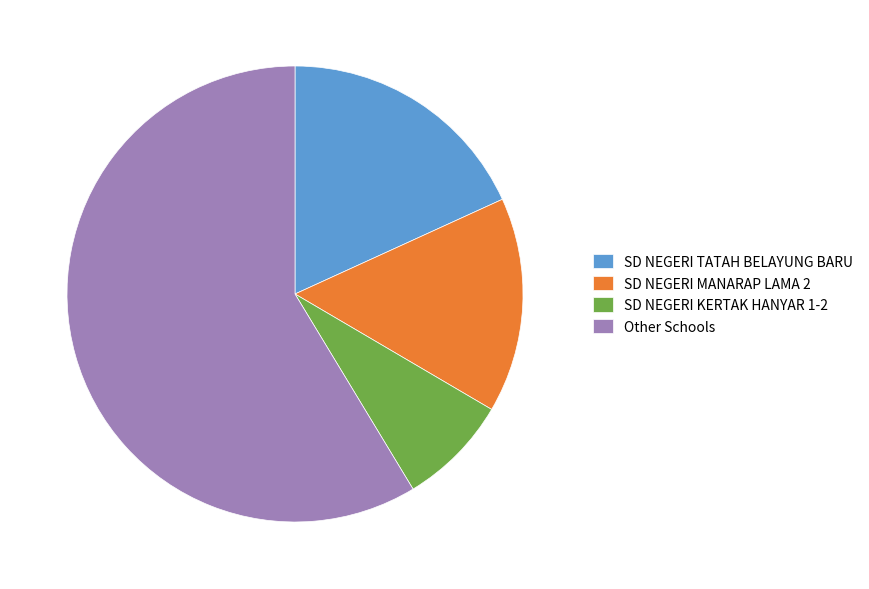

Rank the categories by value from highest to lowest.

Other Schools, SD NEGERI TATAH BELAYUNG BARU, SD NEGERI MANARAP LAMA 2, SD NEGERI KERTAK HANYAR 1-2